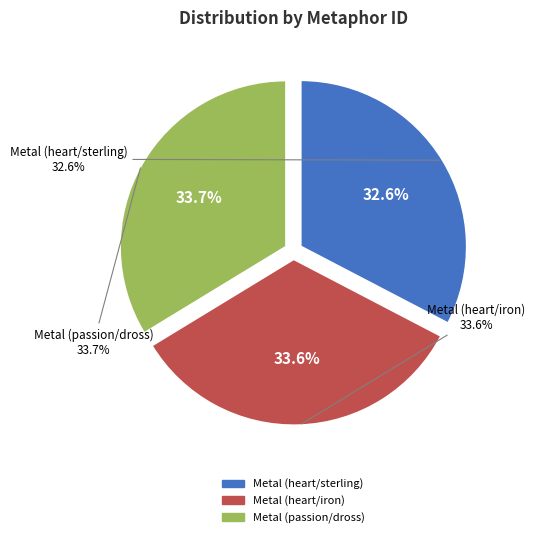

What percentage is NOT represented by Metal (heart/iron)?

66.4%